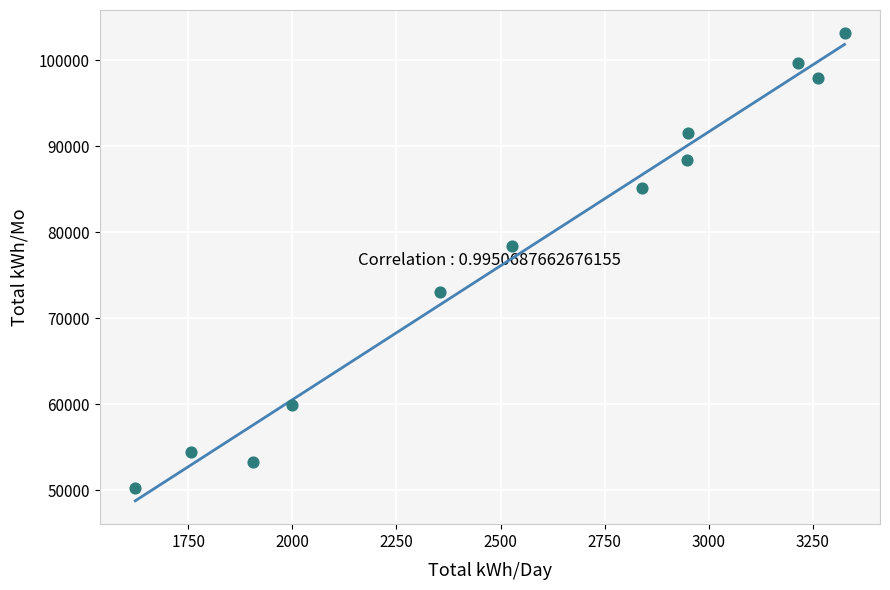

What is the average Y value?

77927.1